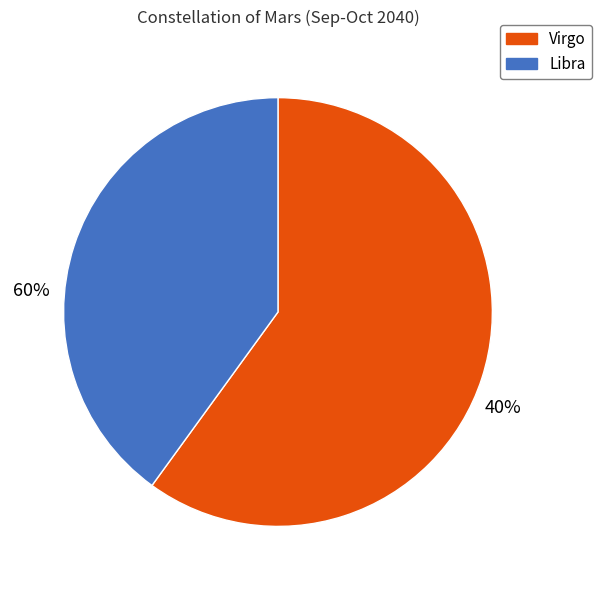

To the nearest percent, what portion does Virgo represent?

60%